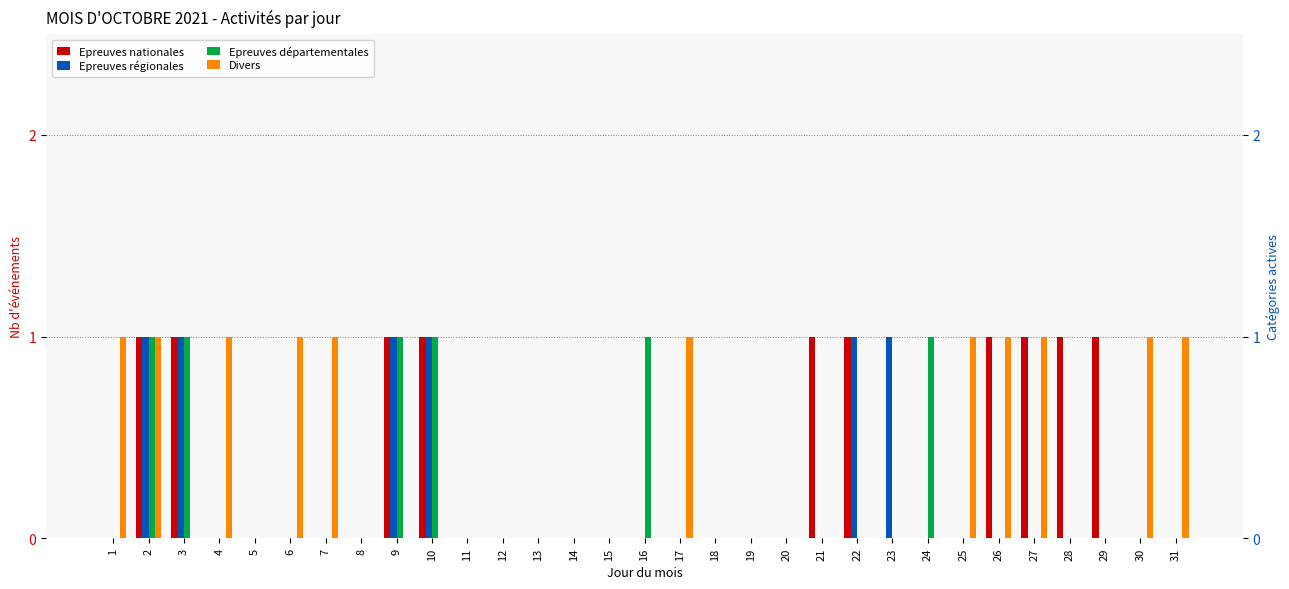

Reading right to left, transcribe all the data shown in this chart.

Epreuves nationales: 0	0	1	1	1	1	0	0	0	1	1	0	0	0	0	0	0	0	0	0	0	1	1	0	0	0	0	0	1	1	0
Epreuves régionales: 0	0	0	0	0	0	0	0	1	1	0	0	0	0	0	0	0	0	0	0	0	1	1	0	0	0	0	0	1	1	0
Epreuves départementales: 0	0	0	0	0	0	0	1	0	0	0	0	0	0	0	1	0	0	0	0	0	1	1	0	0	0	0	0	1	1	0
Divers: 1	1	0	0	1	1	1	0	0	0	0	0	0	0	1	0	0	0	0	0	0	0	0	0	1	1	0	1	0	1	1